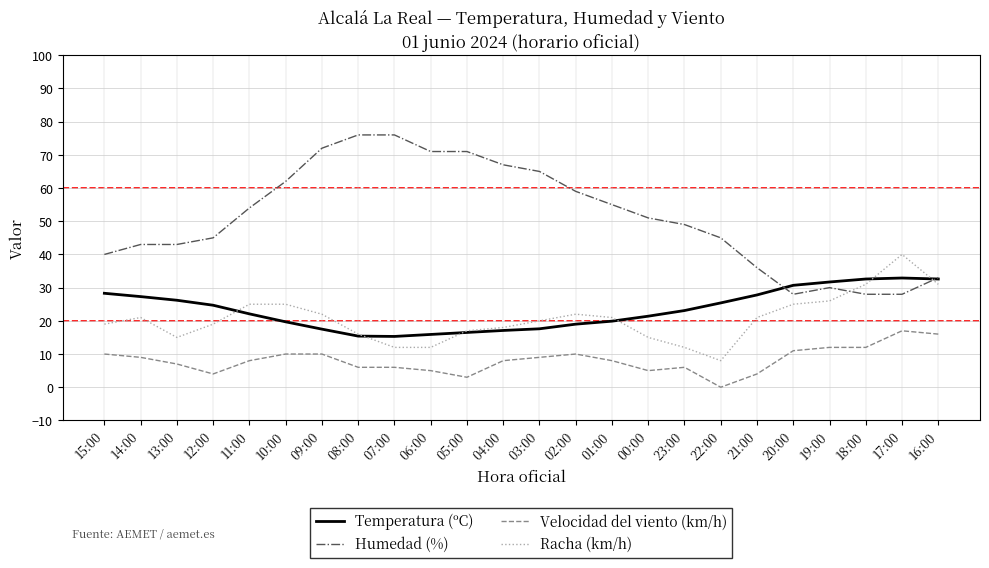

What is the difference between the maximum and minimum values in the Racha (km/h) series?

32.0